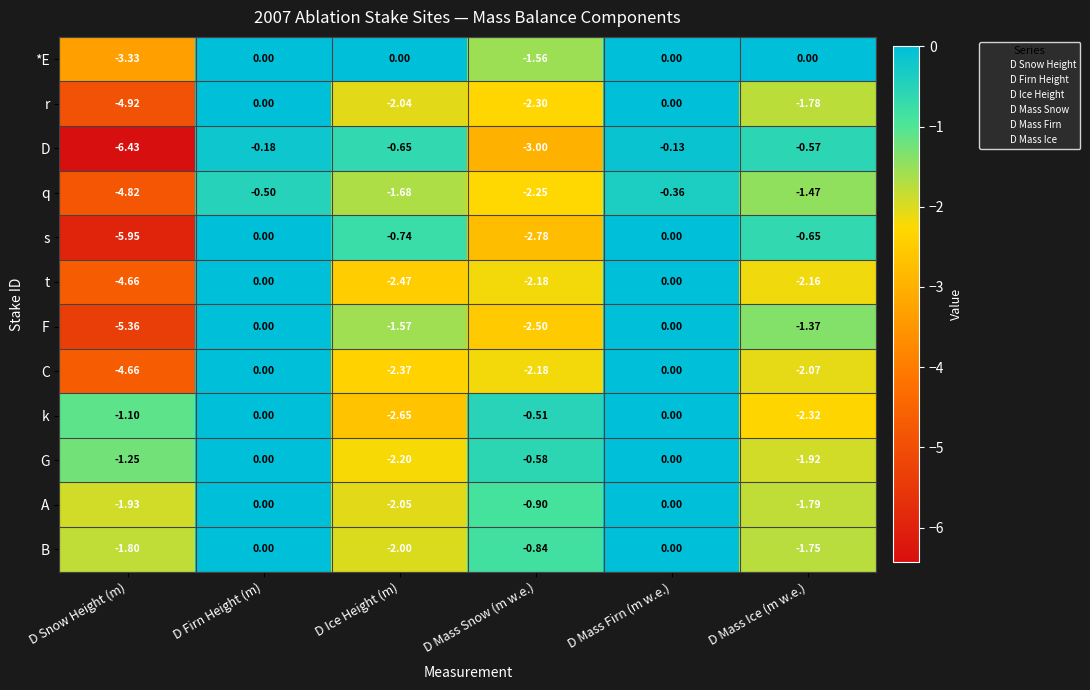

Which category has the lowest value in the F series?

D Snow Height (m)